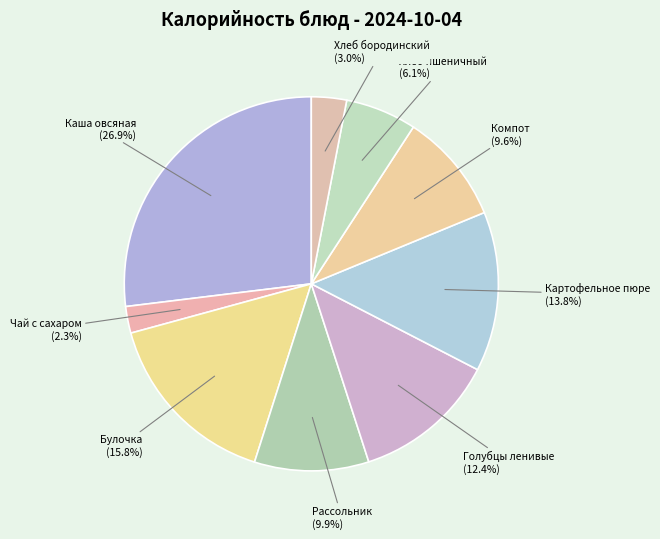

Do Булочка and Чай с сахаром together represent more than half of the pie?

No